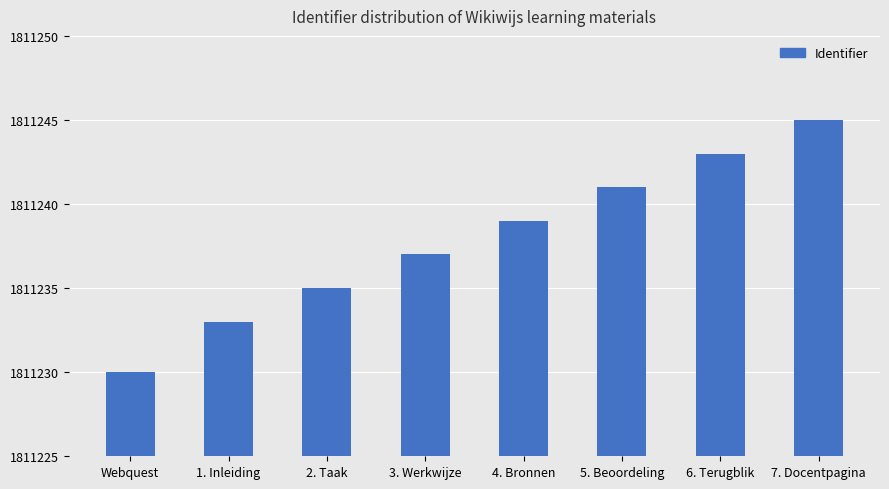

Are the bars grouped side by side (vs. stacked)?

No